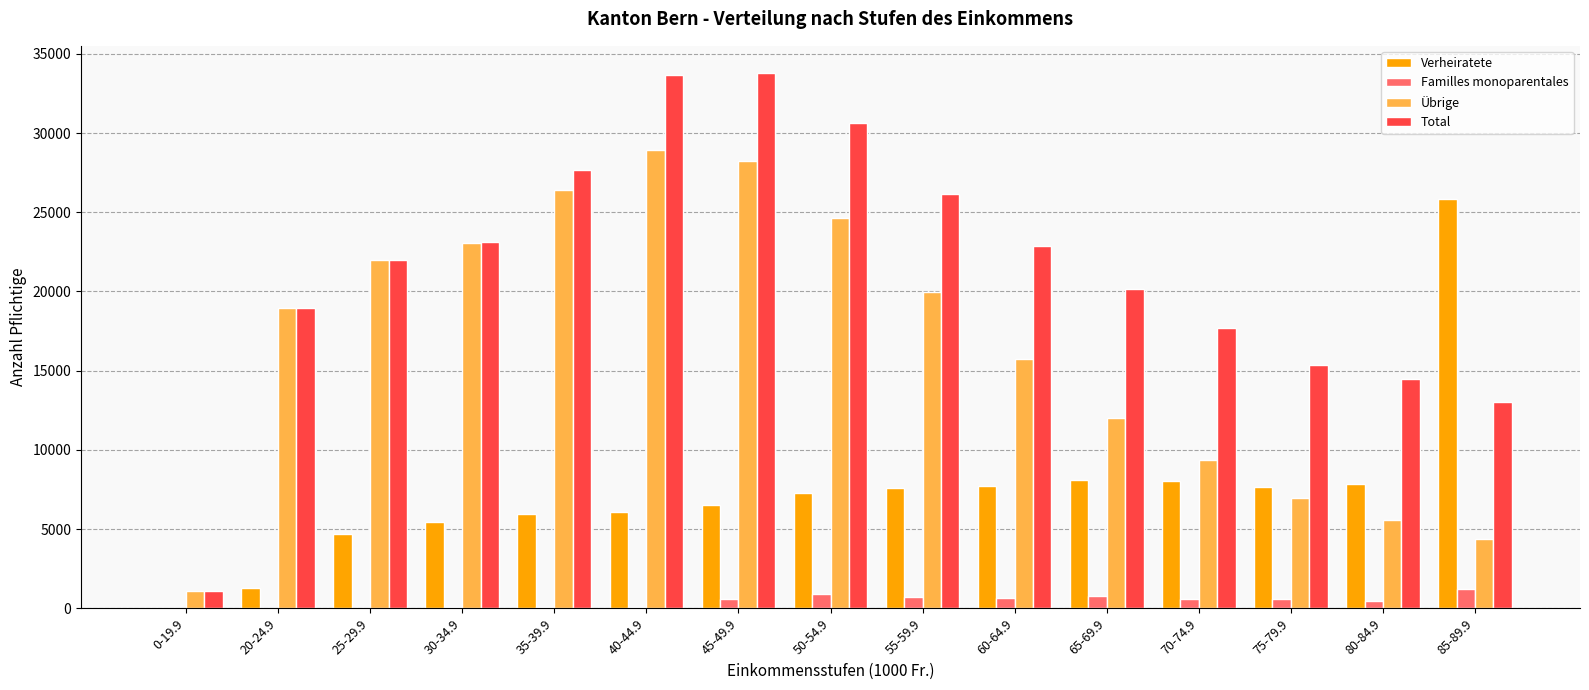

What is the sum of all Verheiratete values?

110108